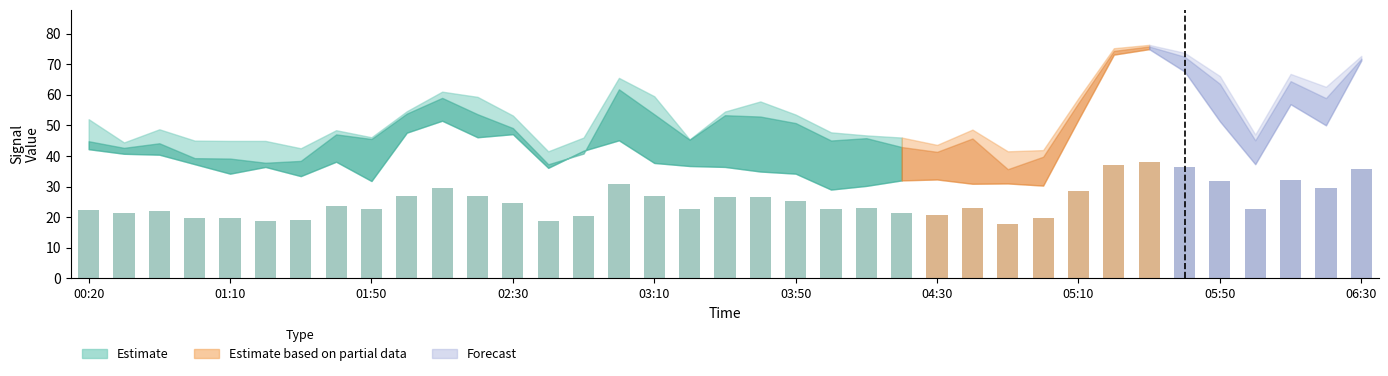

What is the maximum value shown in the chart?

37.9